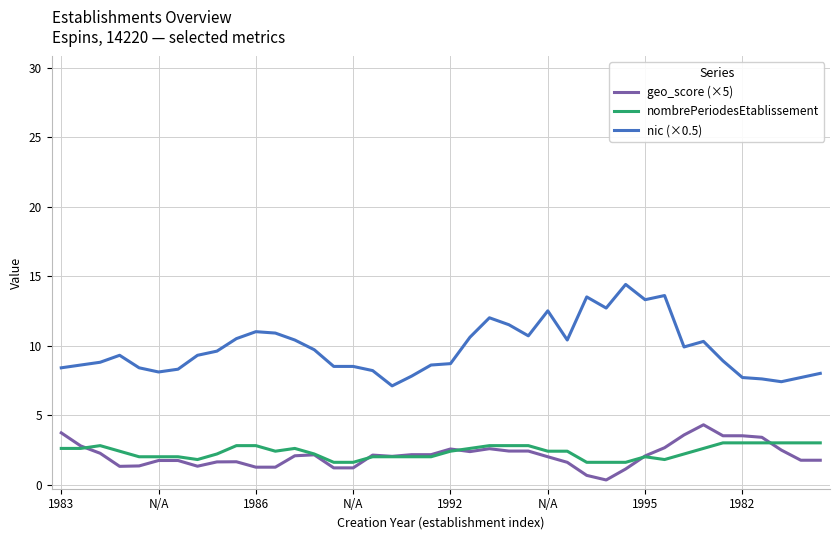

Rank the series by their maximum value, from highest to lowest.

nic (×0.5), geo_score (×5), nombrePeriodesEtablissement